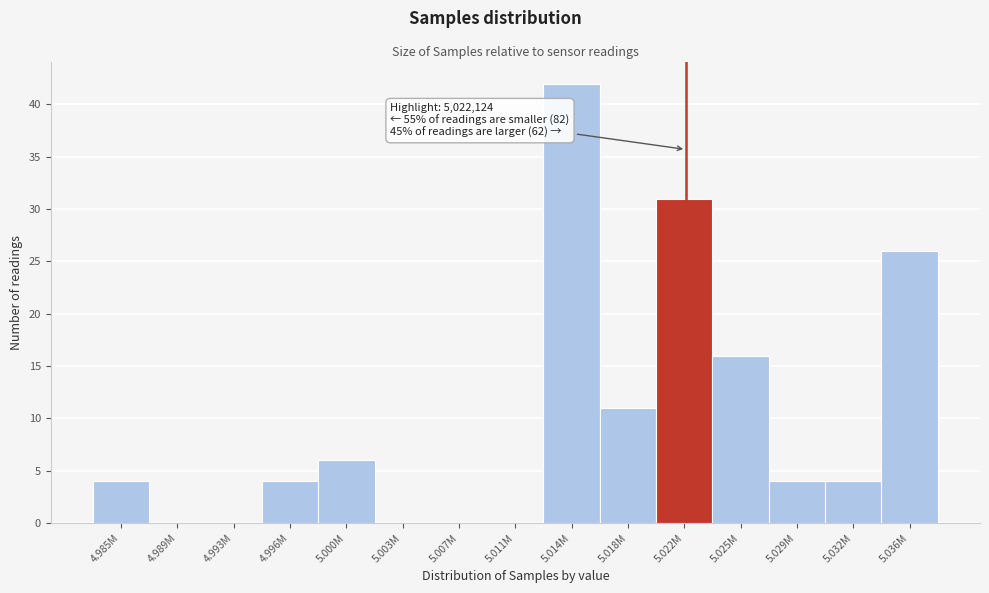

Reading right to left, what are all the values shown in this chart?

5.036M=26	5.032M=4	5.029M=4	5.025M=16	5.022M=31	5.018M=11	5.014M=42	5.011M=0	5.007M=0	5.003M=0	5.000M=6	4.996M=4	4.993M=0	4.989M=0	4.985M=4